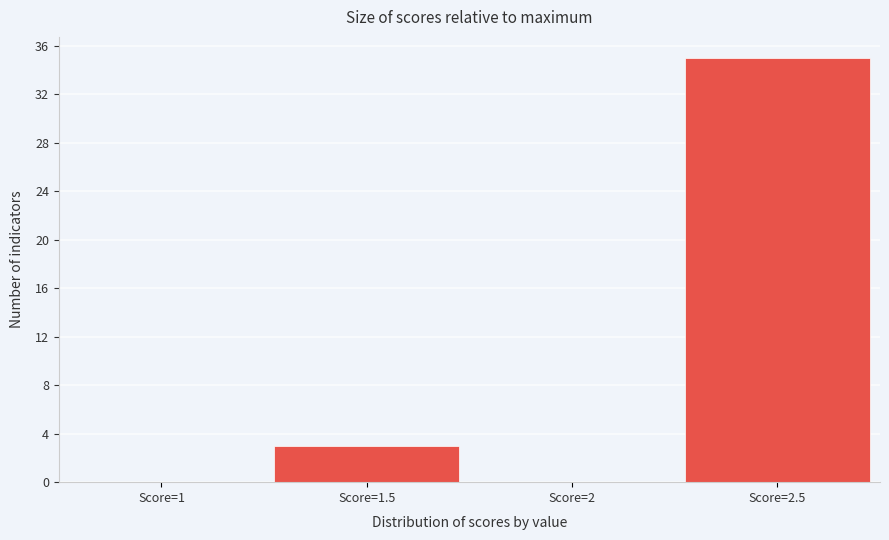

Reading left to right, extract all data points from this chart.

Score=1=0	Score=1.5=3	Score=2=0	Score=2.5=35